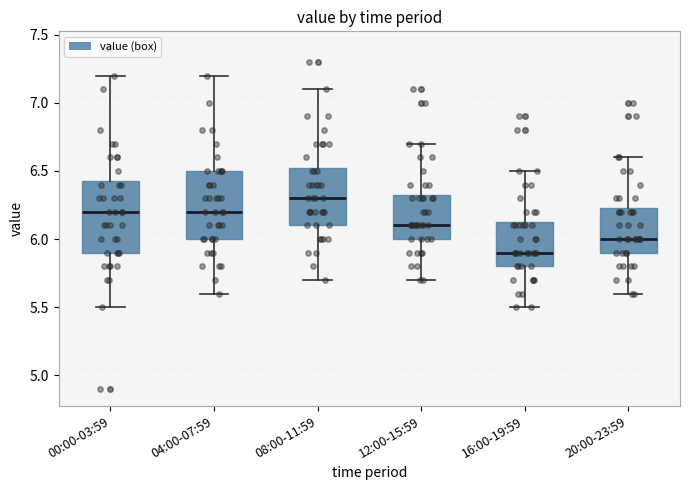

Which box has the highest median line?

08:00-11:59